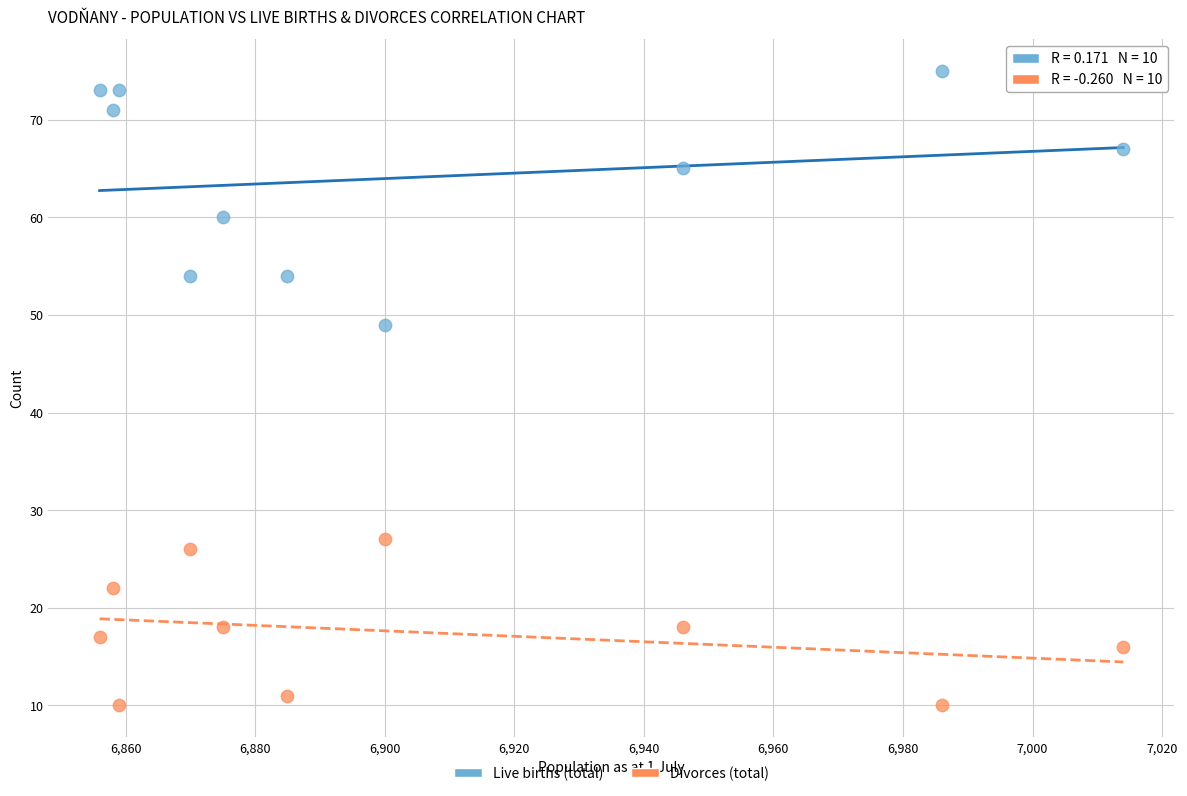

In the Live births (total) series, what Y value is closest to 62?

60